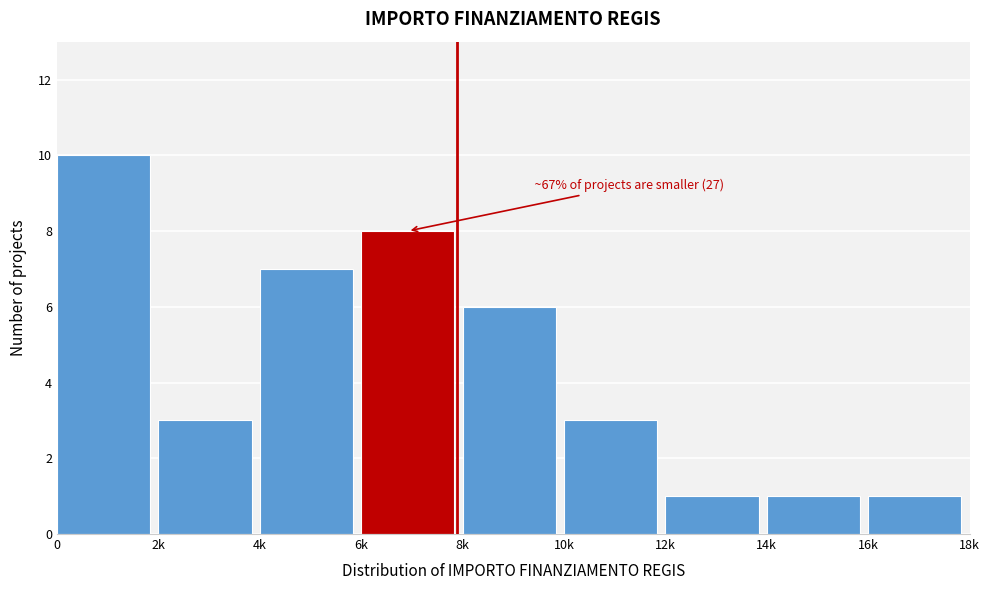

Reading left to right, transcribe all the data shown in this chart.

0=10	2k=3	4k=7	6k=8	8k=6	10k=3	12k=1	14k=1	16k=1